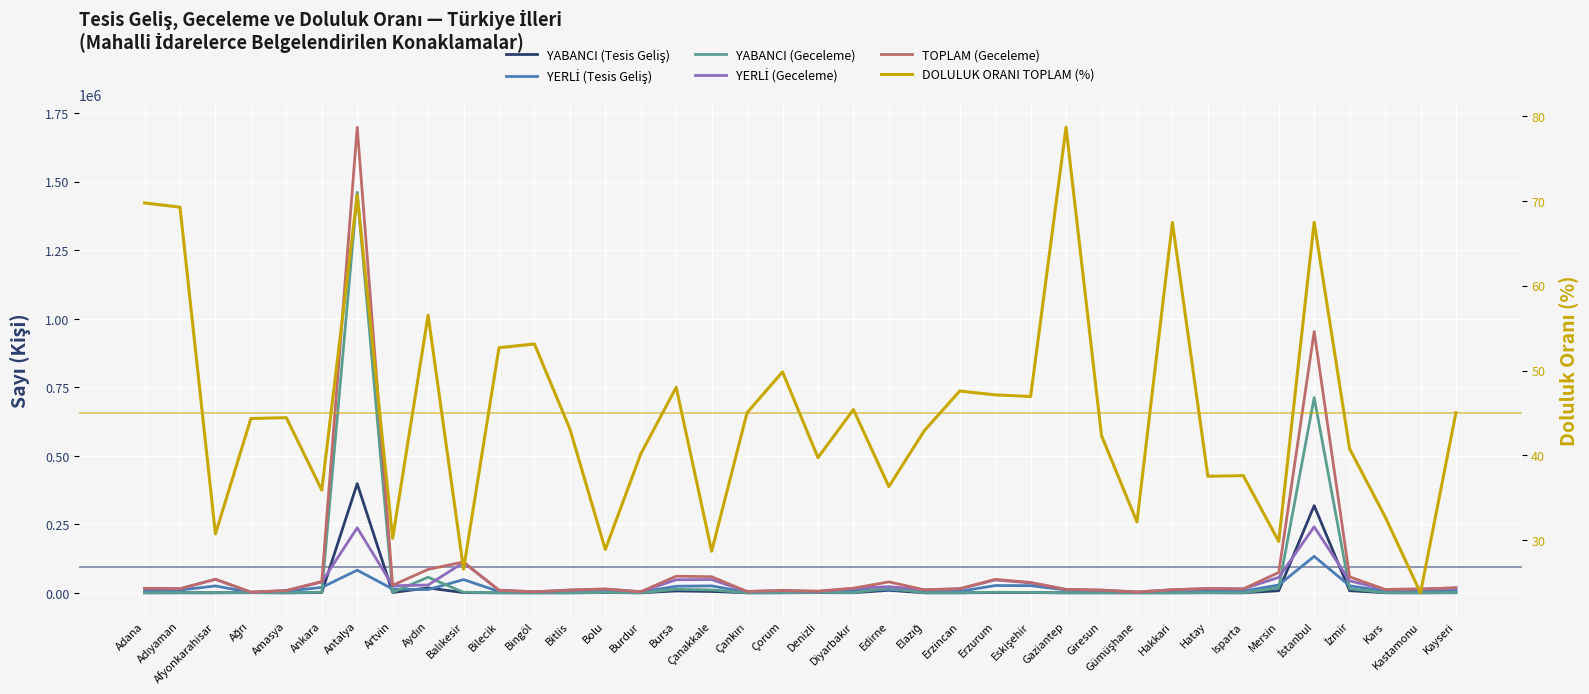

The DOLULUK ORANI TOPLAM (%) series shows 55.3 at Denizli. True or false?

False